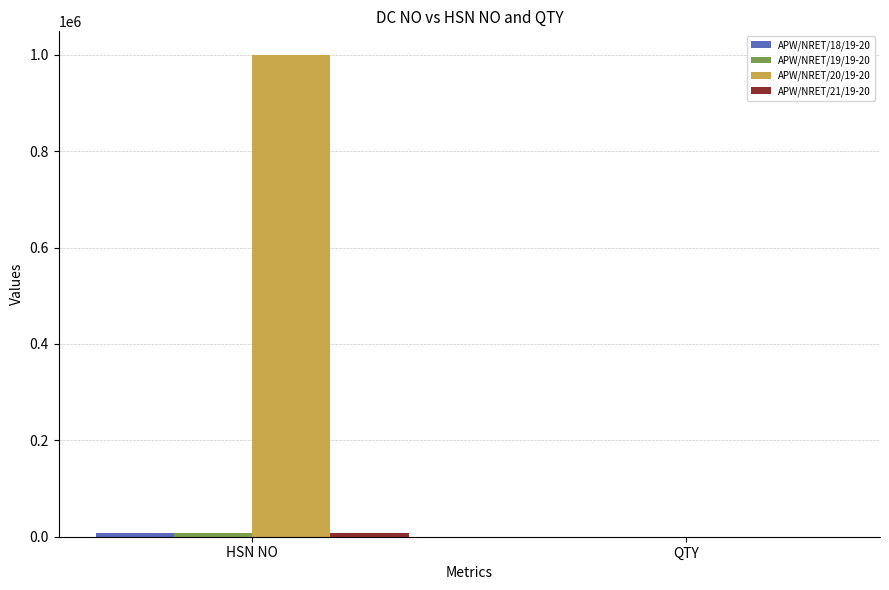

At which category is the sum across all series the highest?

HSN NO